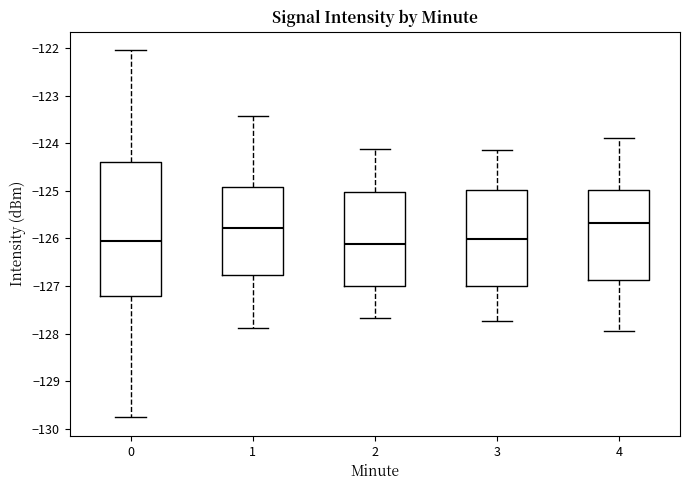

Reading left to right, transcribe this box plot: for each box, give where its median line is, the range the box spans, and where its two whiskers end, as read against the y-axis. The values are not printed on the chart, so give them approximately, as read against the axis.

0: median -126.1, box -127.2 to -124.4, whiskers -129.8 to -122.0
1: median -125.8, box -126.8 to -124.9, whiskers -127.9 to -123.4
2: median -126.1, box -127.0 to -125.0, whiskers -127.7 to -124.1
3: median -126.0, box -127.0 to -125.0, whiskers -127.7 to -124.1
4: median -125.7, box -126.9 to -125.0, whiskers -127.9 to -123.9